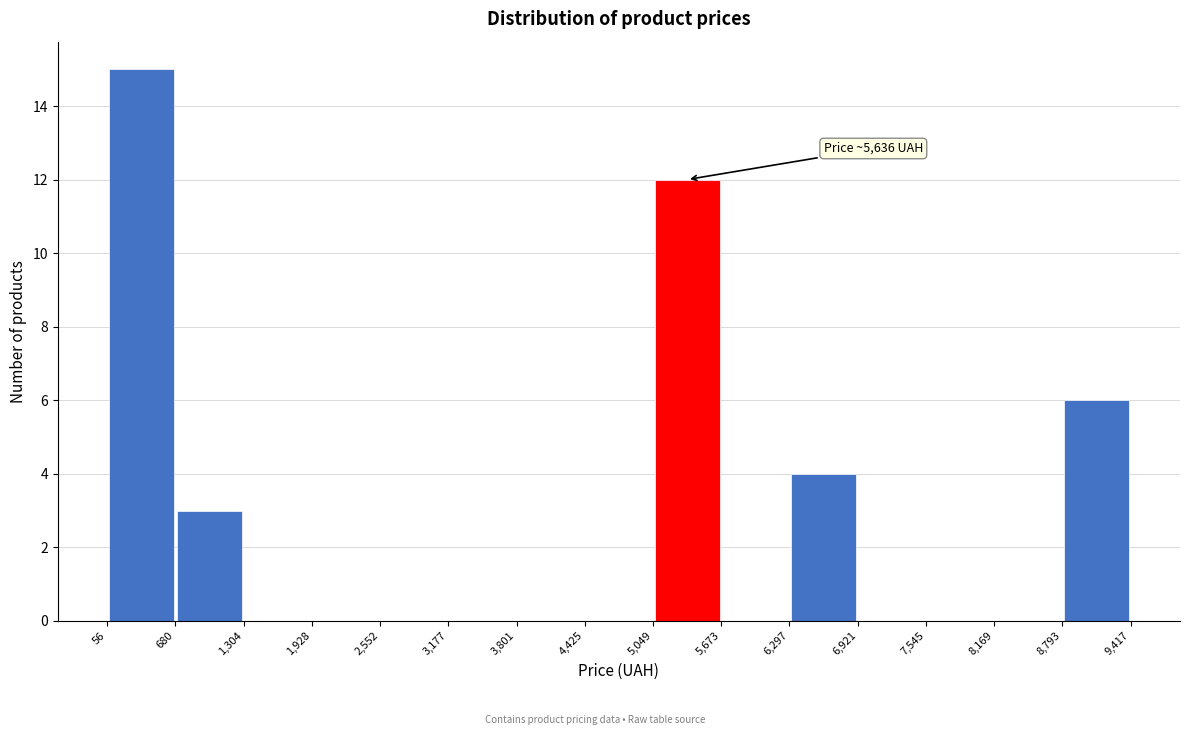

Which range on the x-axis has the tallest bar?

56 to 680